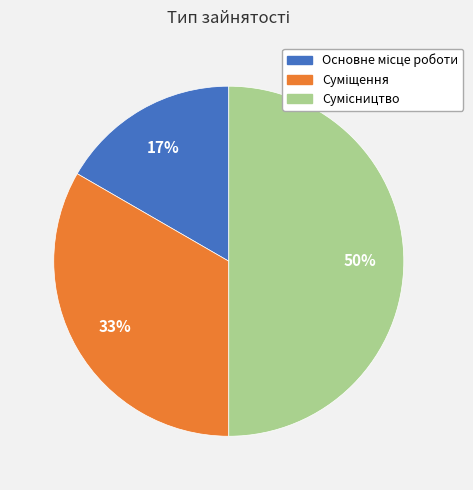

To the nearest percent, what is the average slice percentage?

33%